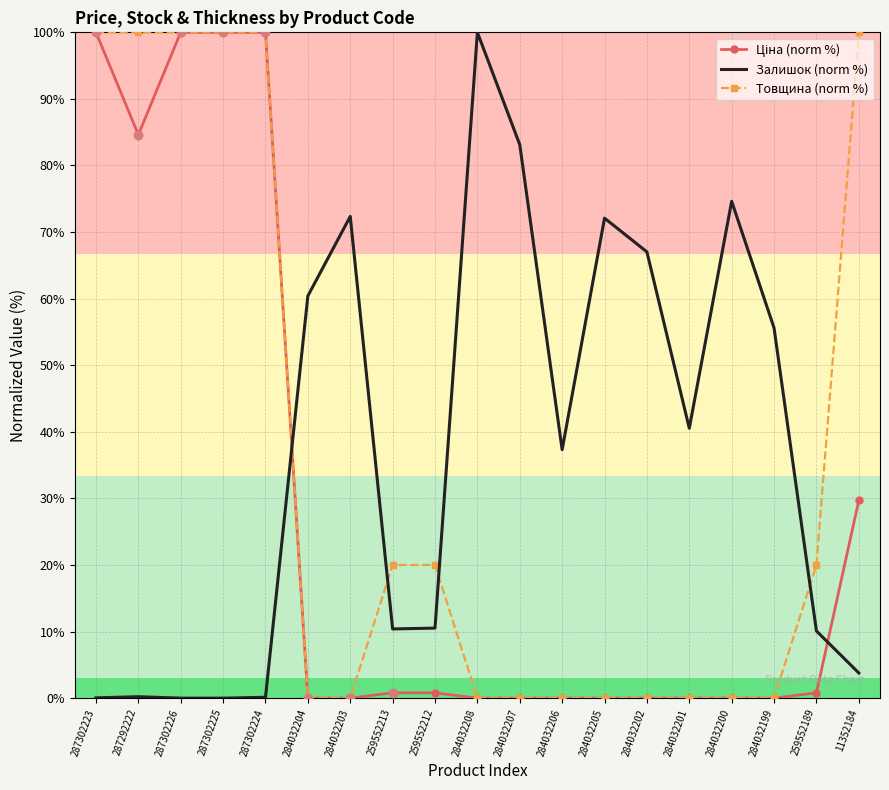

Which series changed the most between 284032200 and 11352184?

Товщина (norm %)